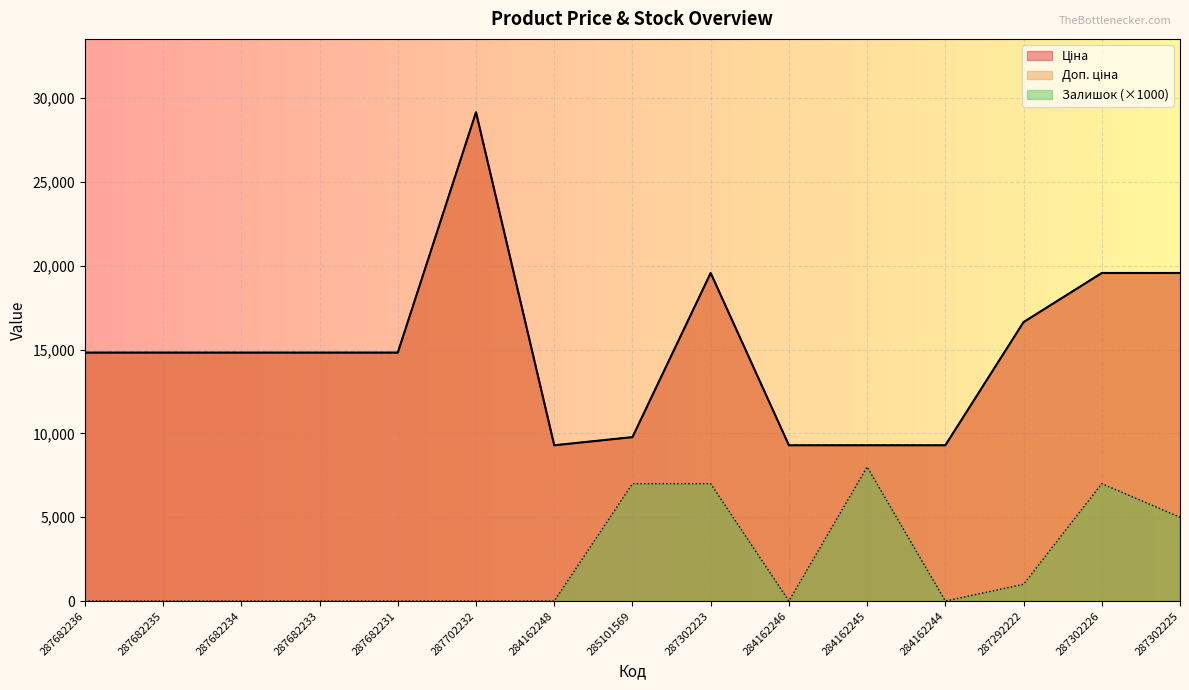

What are all the series names shown in the legend?

Ціна, Доп. ціна, Залишок